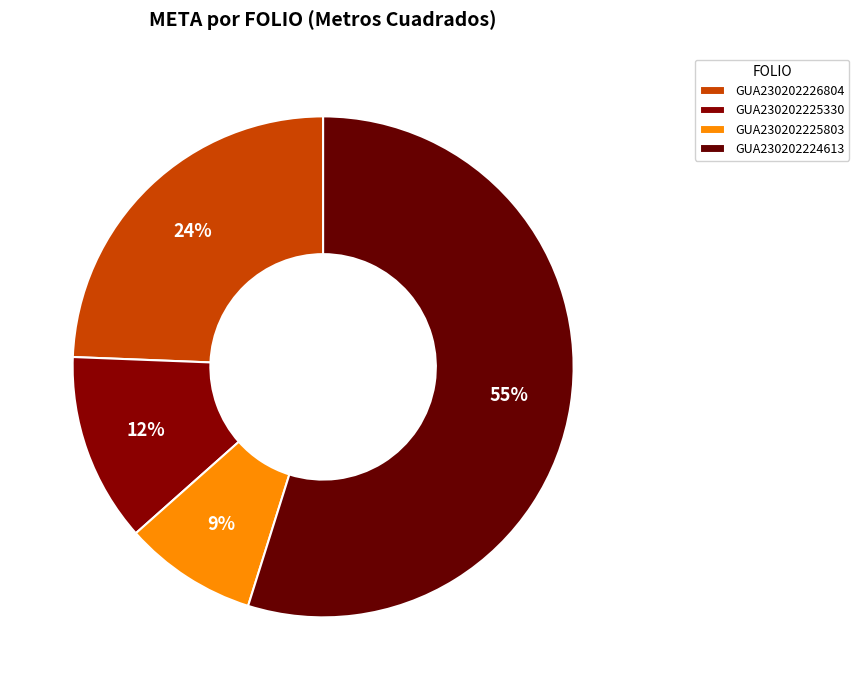

True or false: GUA230202225803 accounts for 22% of the total.

False